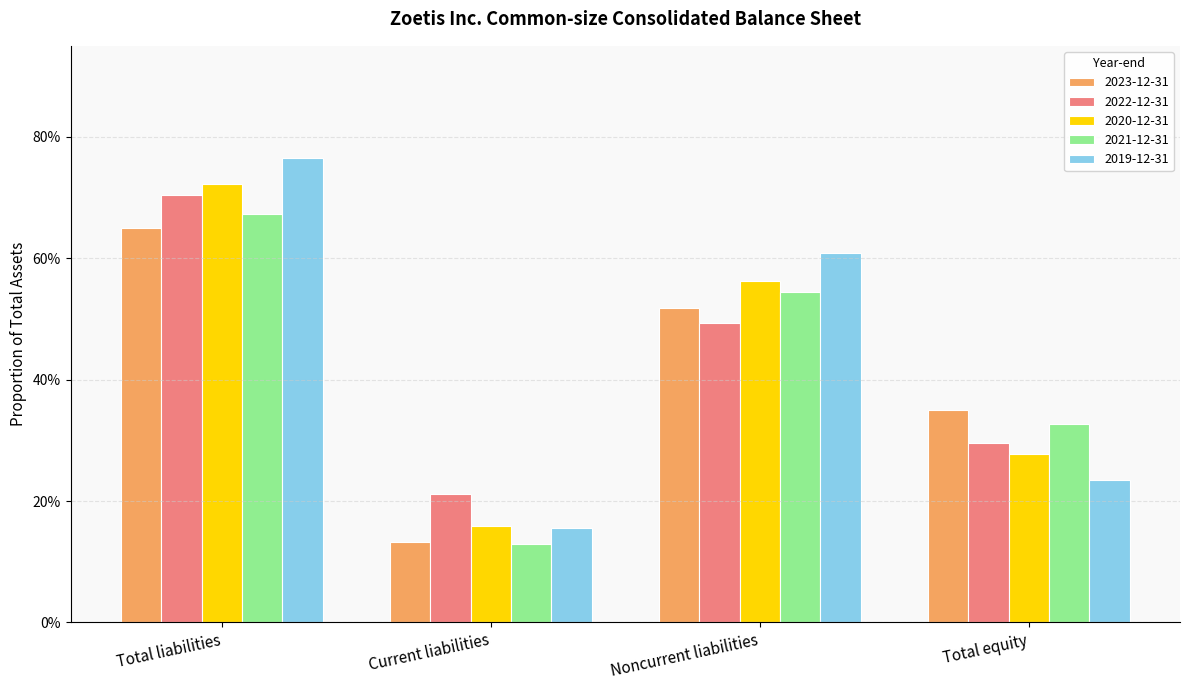

Are the bars horizontal?

No